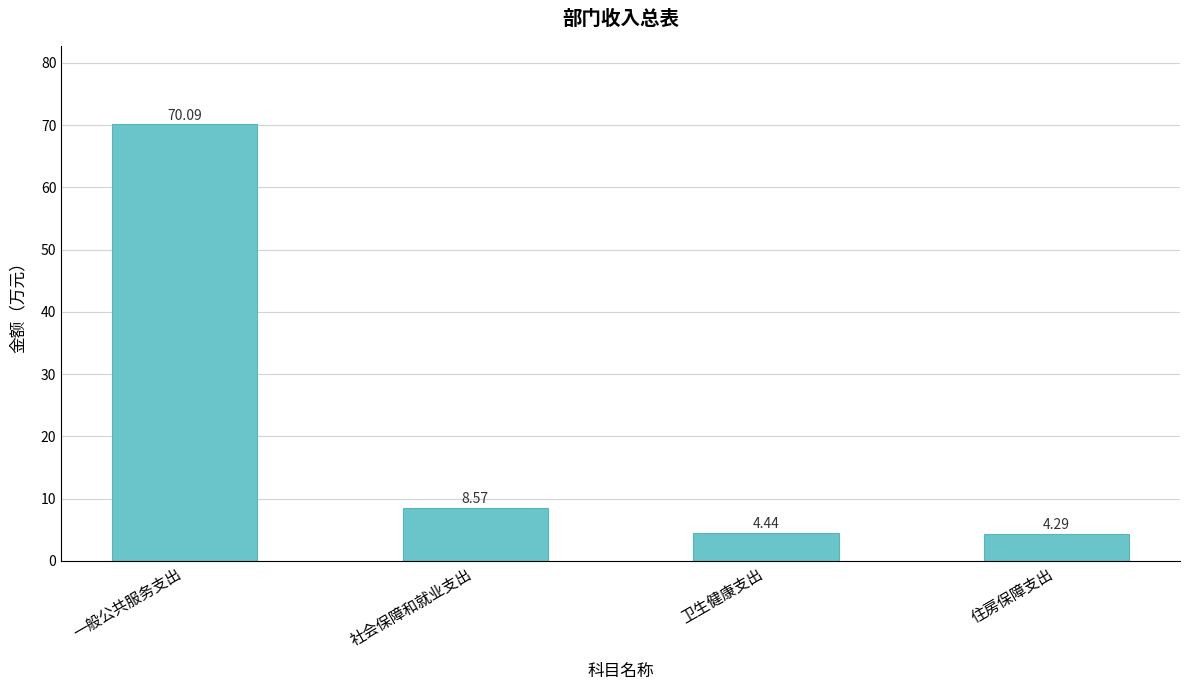

What is the change in value from 一般公共服务支出 to 社会保障和就业支出?

-61.5